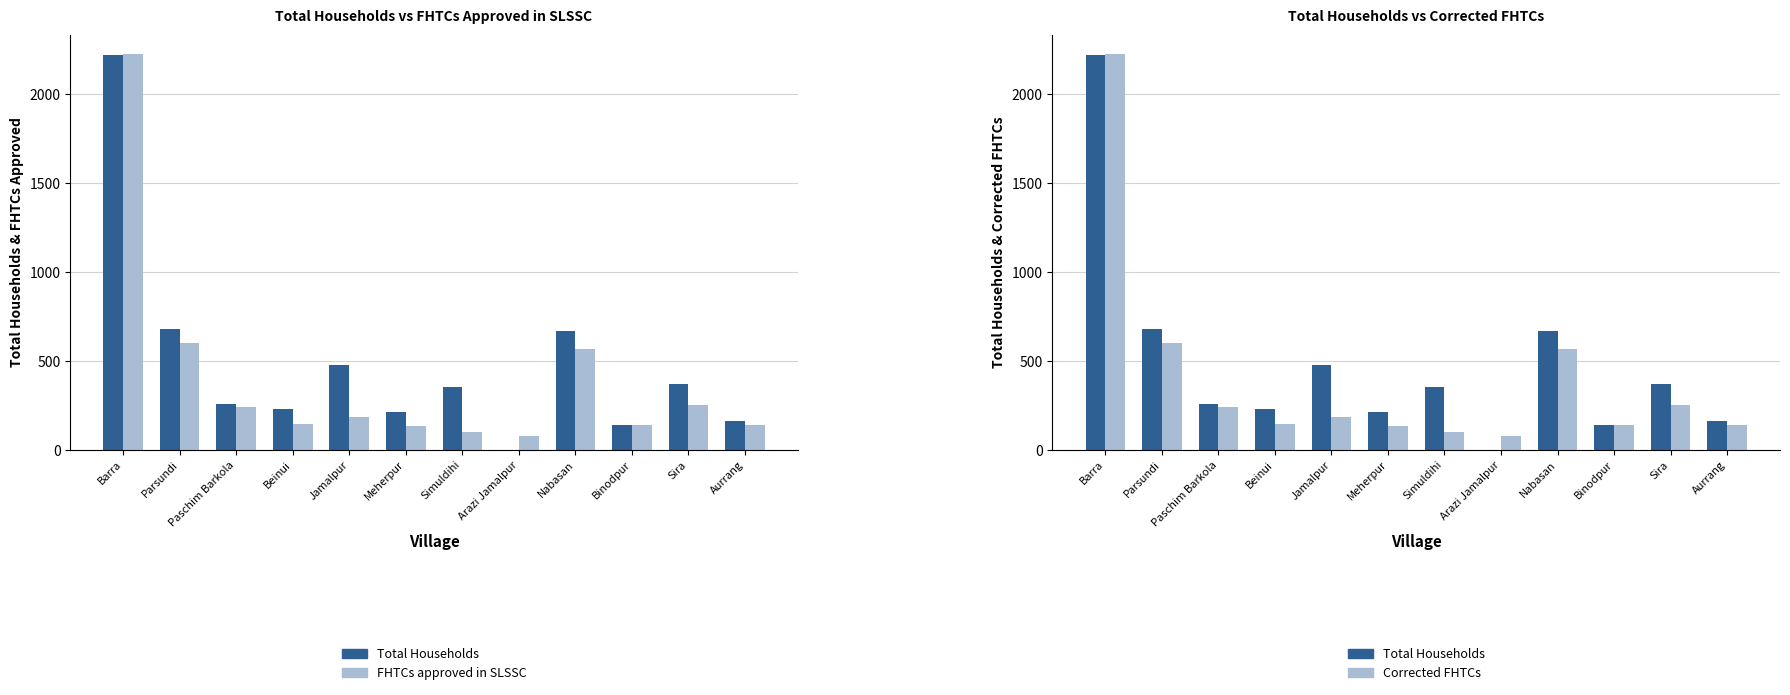

Reading left to right, list all the values displayed in this chart.

Total Households: 2221	677	255	228	475	211	350	0	666	137	369	163
FHTCs approved in SLSSC: 2223	601	242	146	185	135	97	76	564	137	254	139
Corrected FHTCs: 2223	601	242	146	185	135	97	76	564	137	254	139